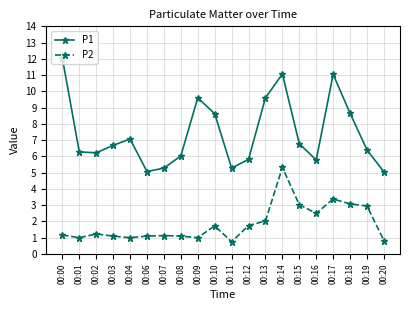

What is the minimum value shown in the chart?

0.8